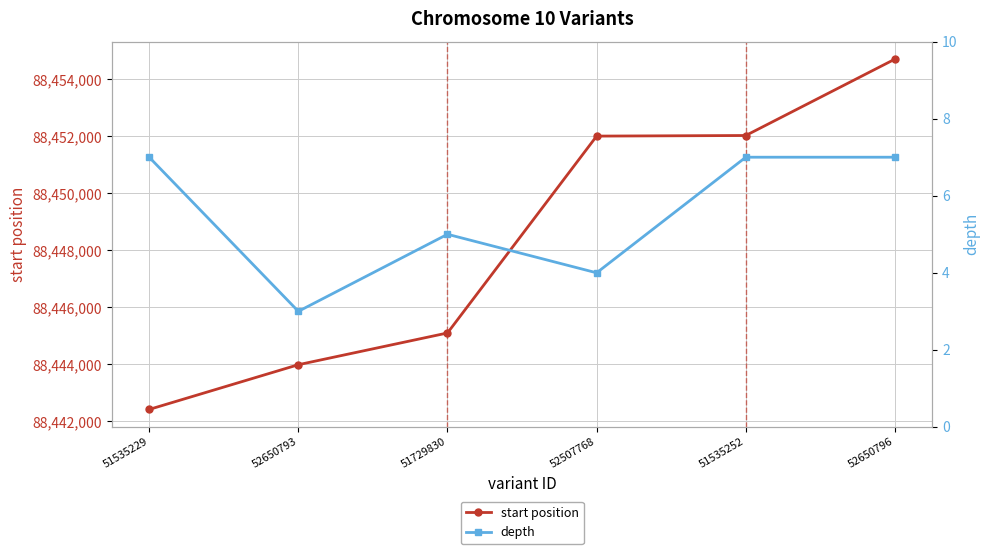

Which has a higher value, 52650796 or 52507768?

52650796